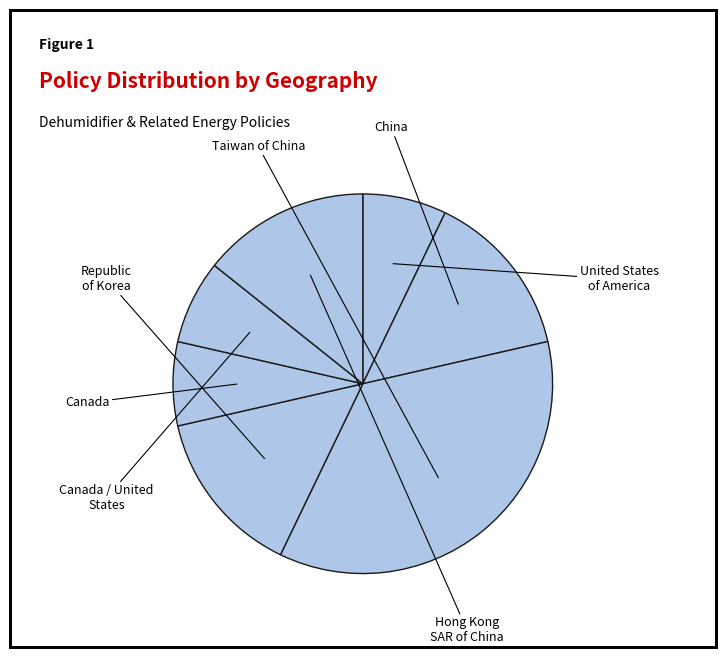

How many segments does this pie chart have?

7